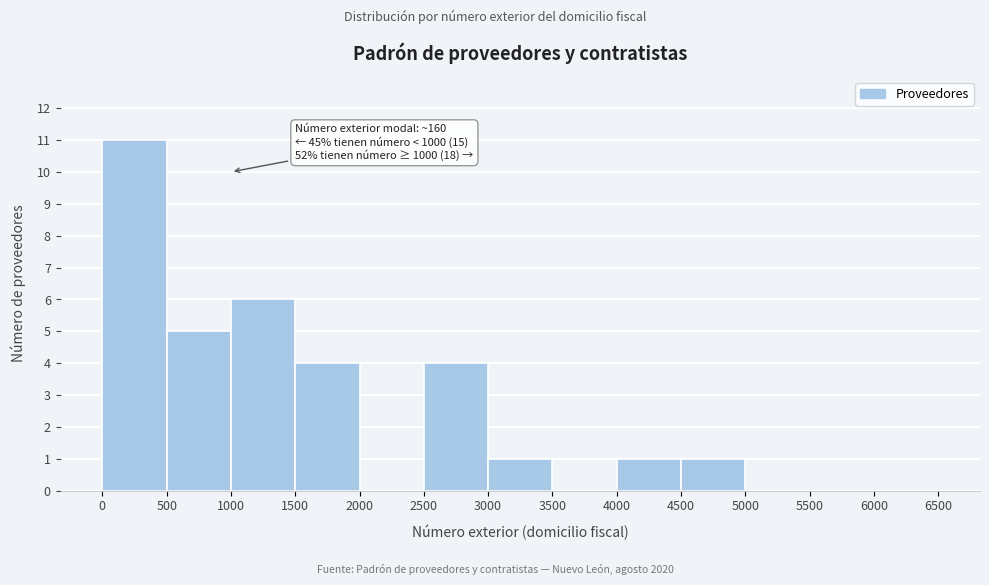

Over which range of the x-axis is the bar tallest?

0 to 500